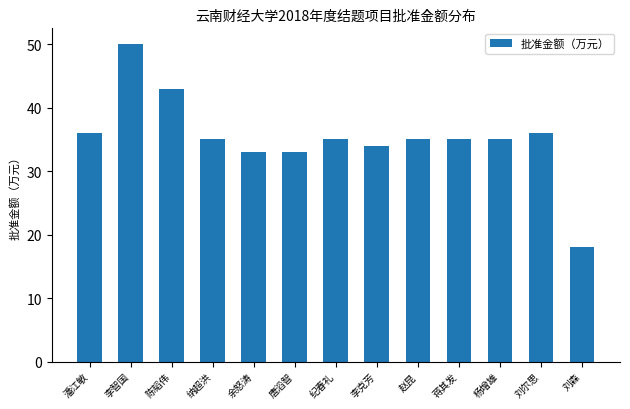

What is the average value?

35